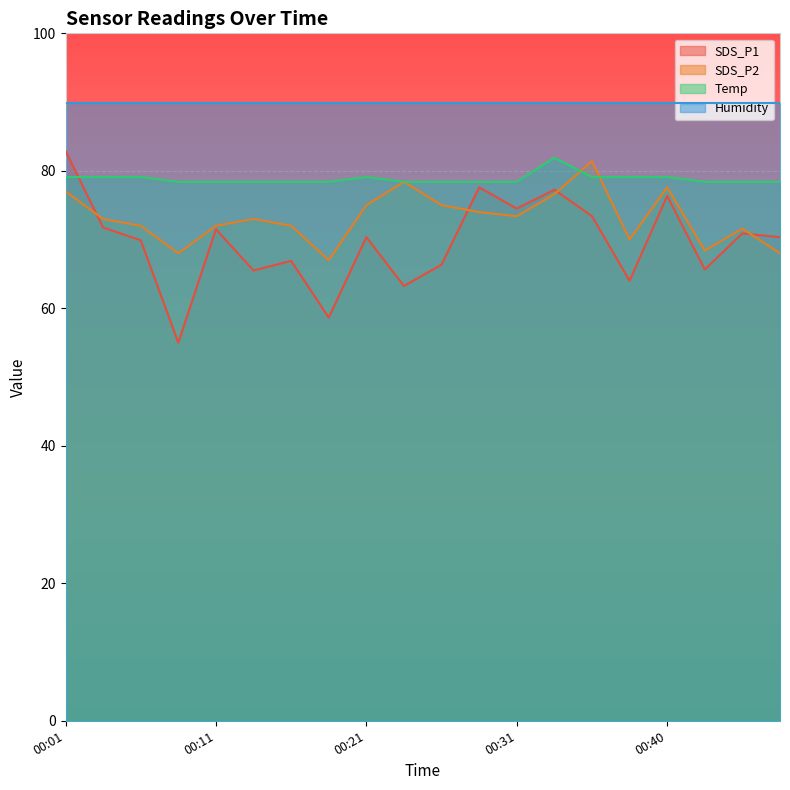

At which category is the sum across all series the highest?

00:01